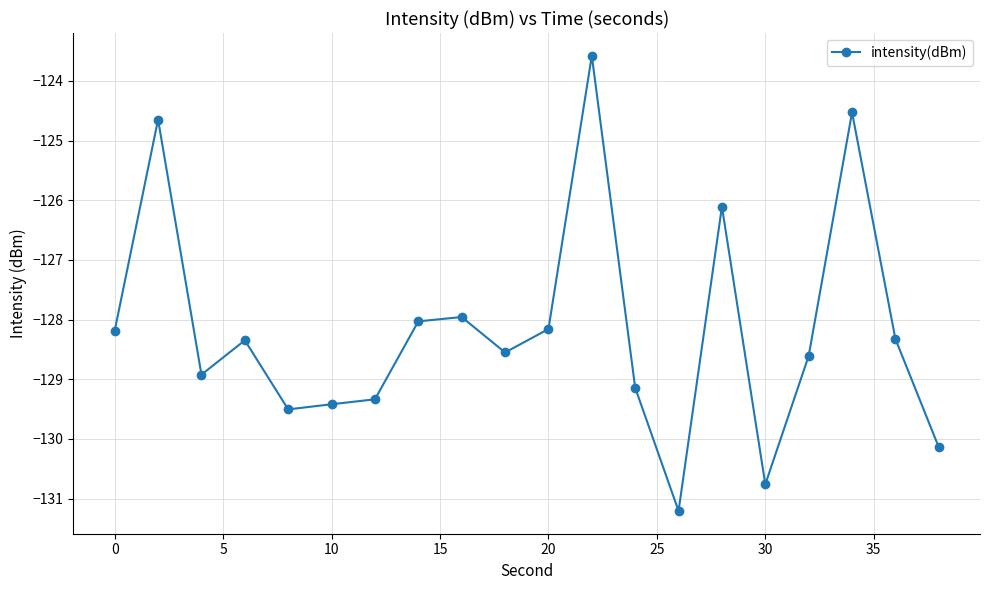

What is the value of the 15th point from the left?

-126.1